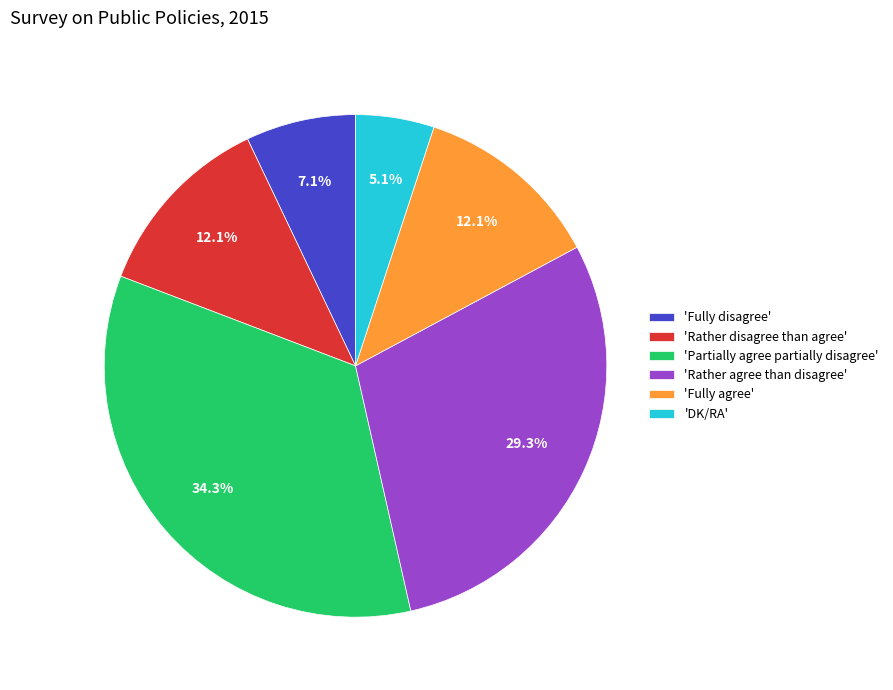

What is the smallest slice in the pie chart?

'DK/RA'